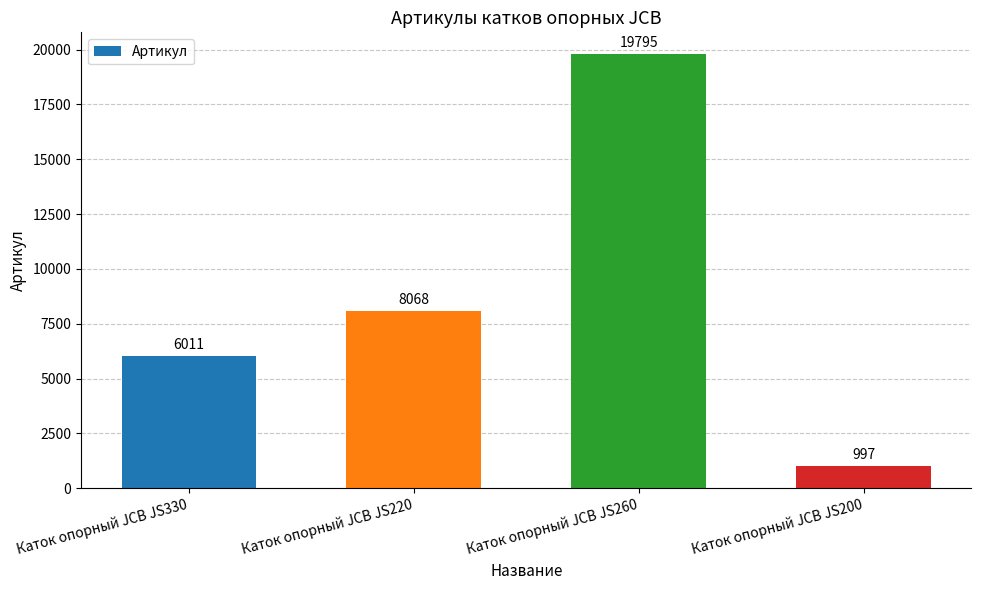

Reading left to right, transcribe all the data shown in this chart.

Каток опорный JCB JS330=6011	Каток опорный JCB JS220=8068	Каток опорный JCB JS260=19795	Каток опорный JCB JS200=997